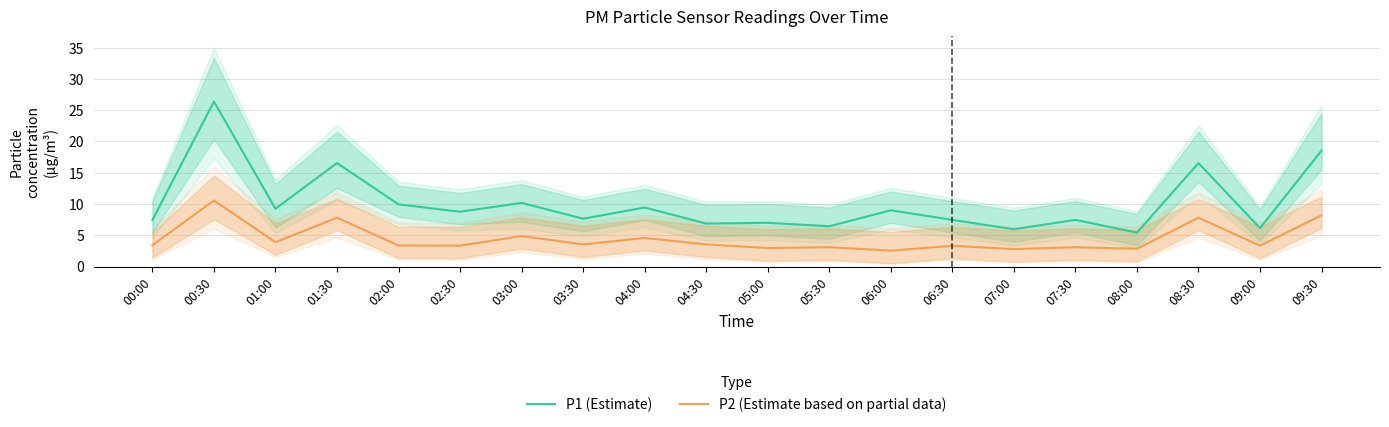

List the series in order of their peak value, highest first.

P1 (Estimate), P2 (Estimate based on partial data)